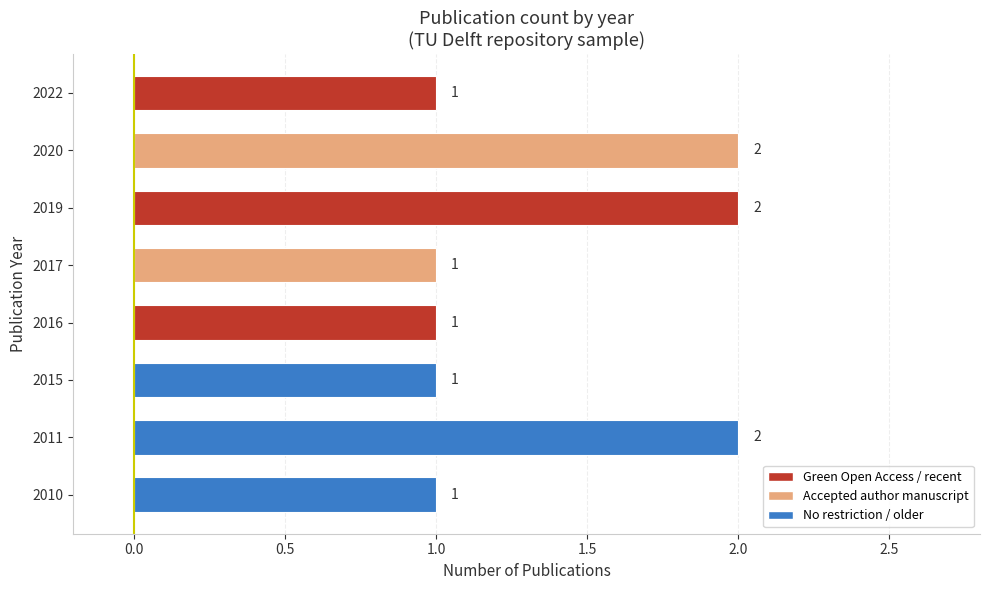

Are the bars horizontal?

Yes